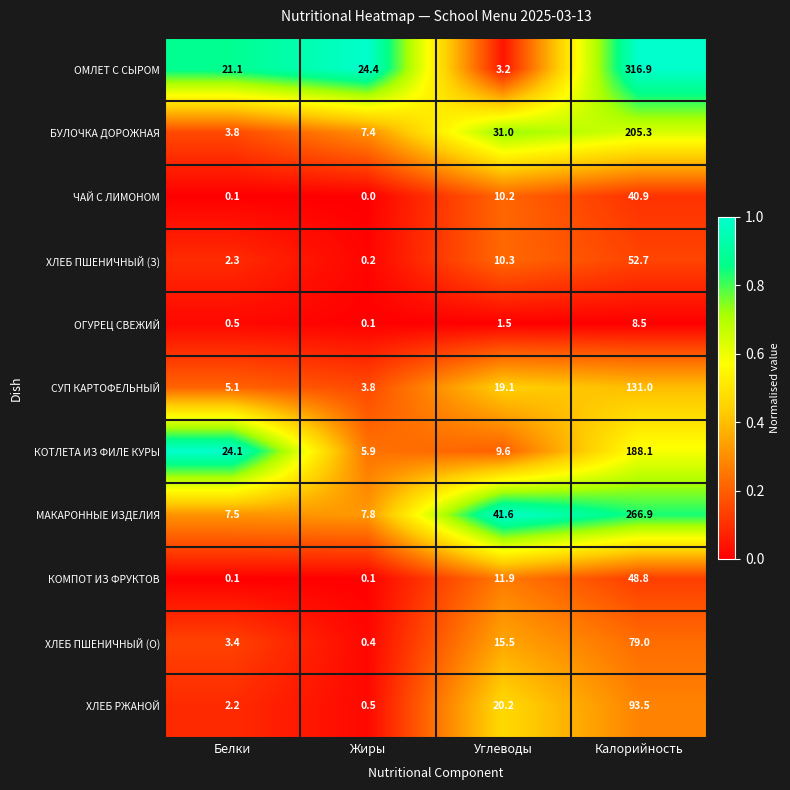

What is the greatest value displayed?

316.9